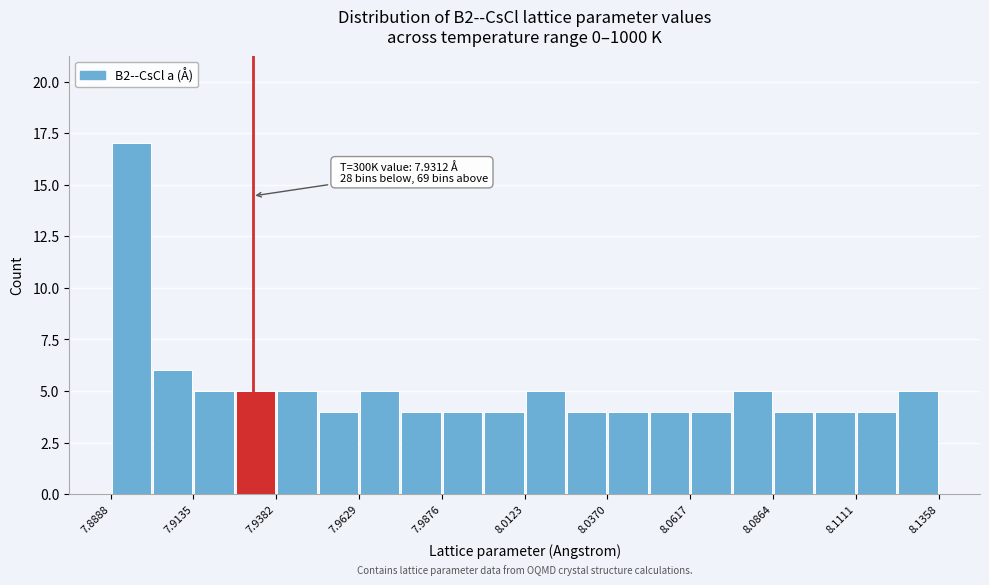

Around what value on the x-axis is the tallest bar? Give the approximate position of its centre, as read against the axis.

7.895